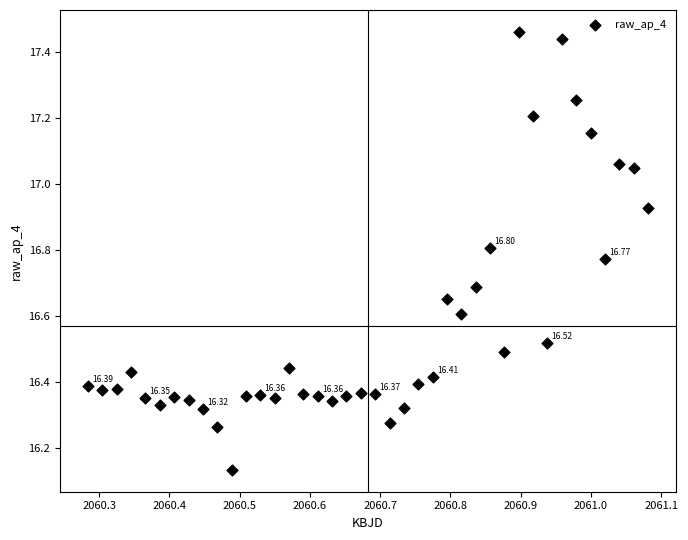

What is the range of Y values (max minus min)?

1.3